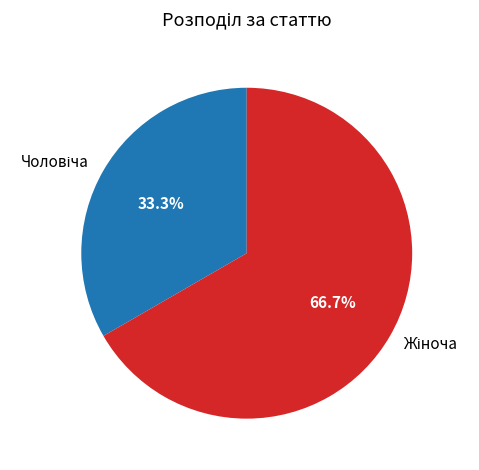

Is there any slice that represents more than half of the pie?

Yes